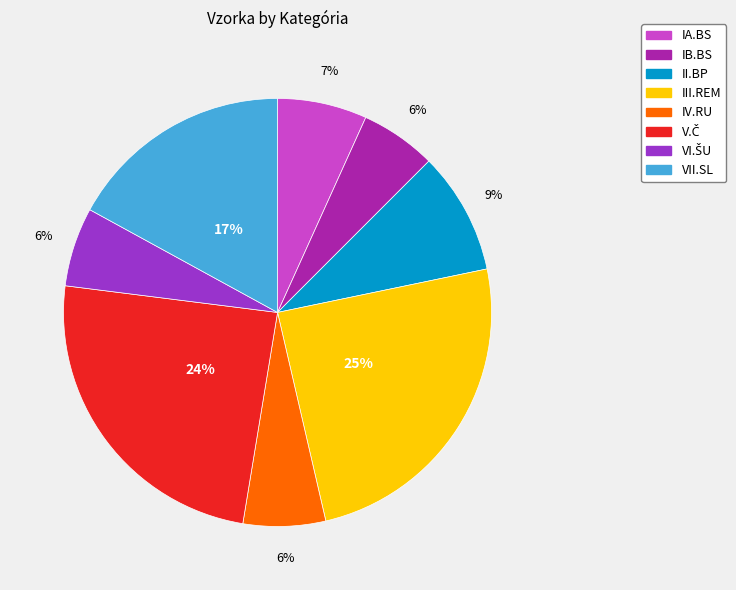

To the nearest percent, what is the average slice percentage?

12%